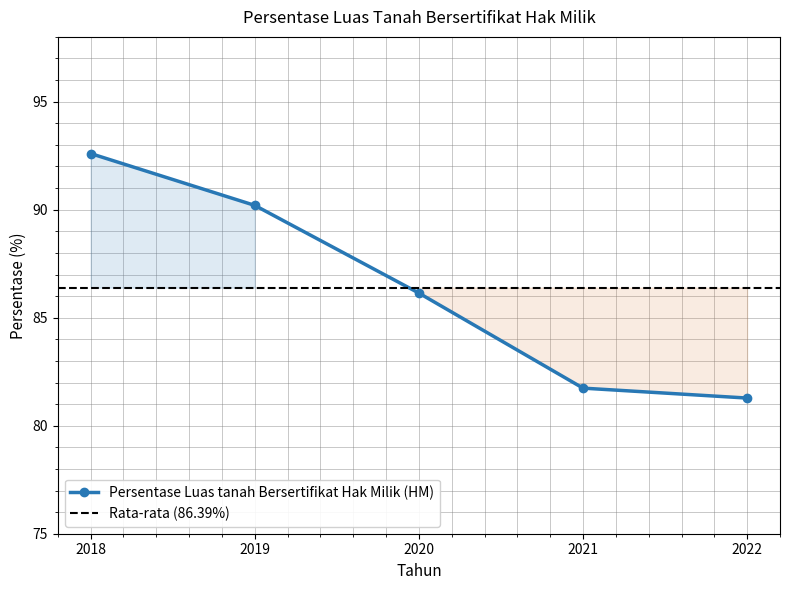

What is the sum of the values at 2018 and 2020?

178.7